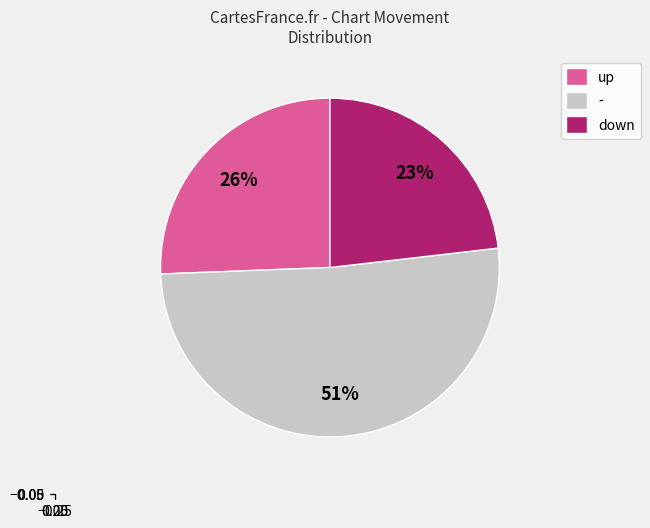

To the nearest percent, what is the combined percentage of down and -?

74%